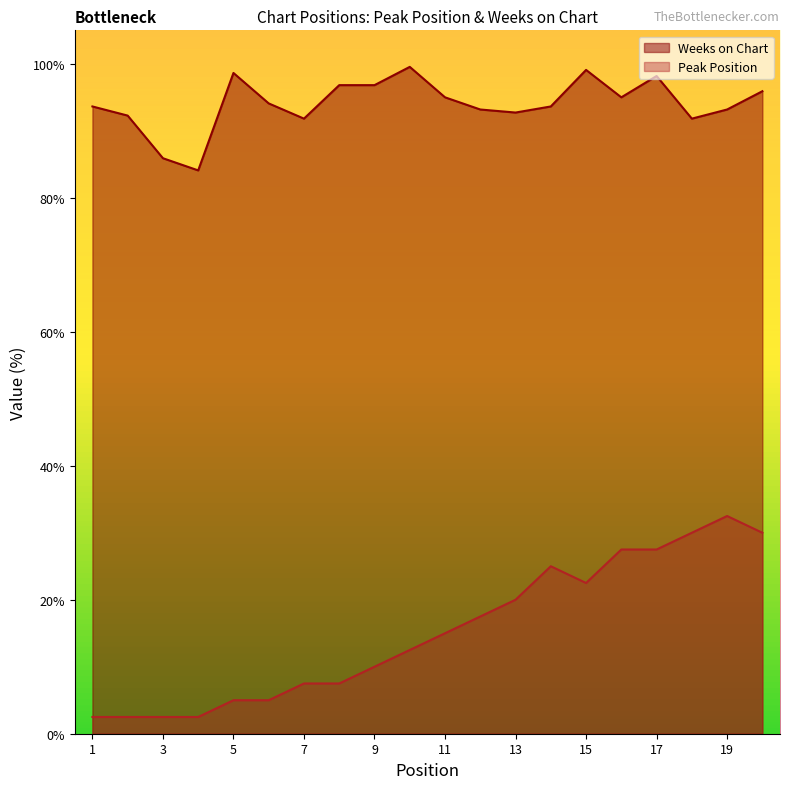

Where is the first local minimum for Peak Position?

15